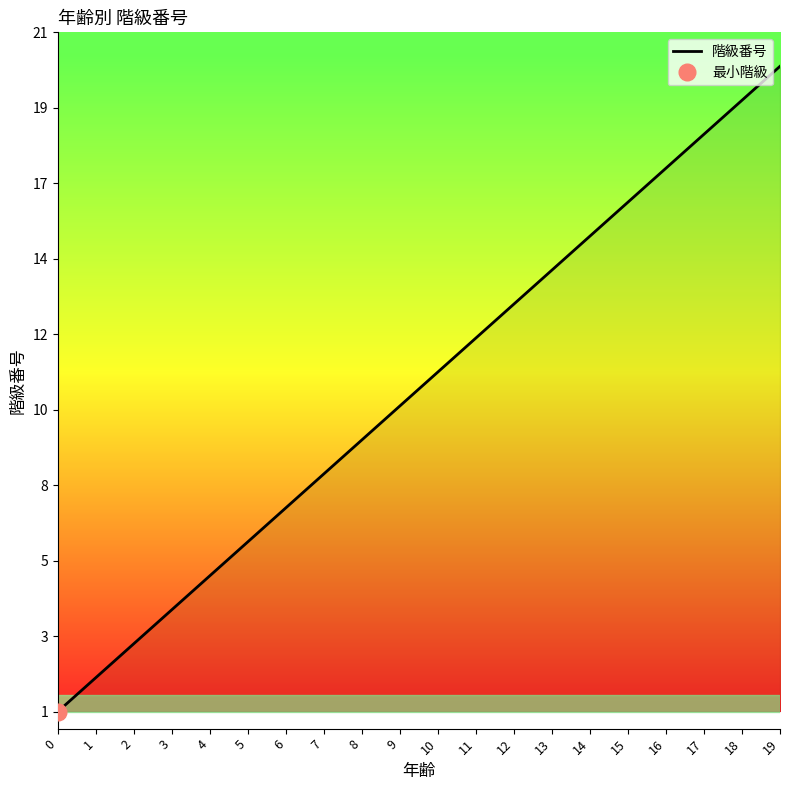

What is the sum of the values at 17 and 2?

21